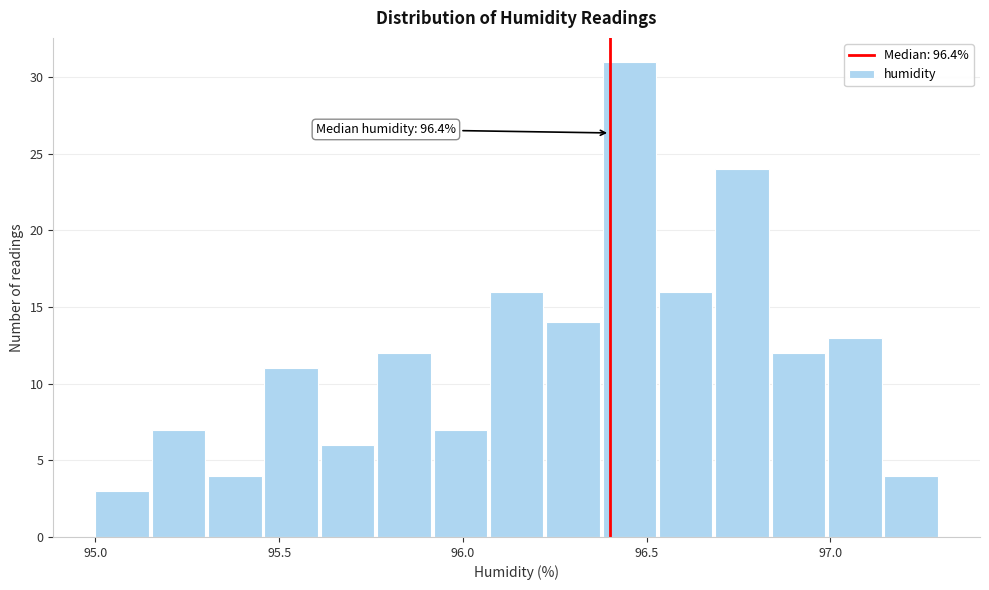

Read against the x-axis, roughly where is the centre of the tallest bar?

96.45